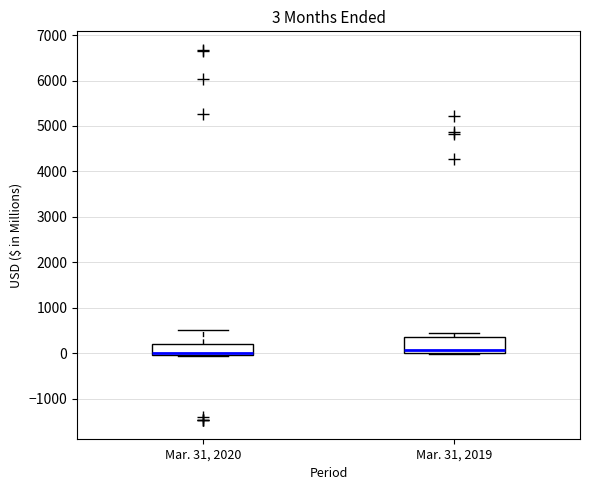

Which box is the tallest, from its lower edge to its upper edge?

Mar. 31, 2019